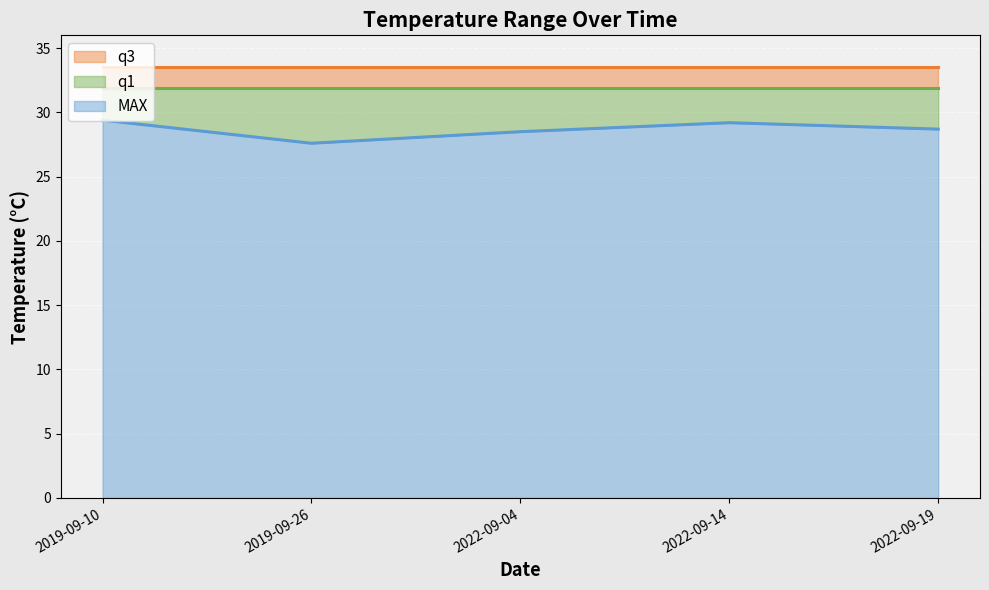

Where is q1 nearest to the value 31?

2019-09-10